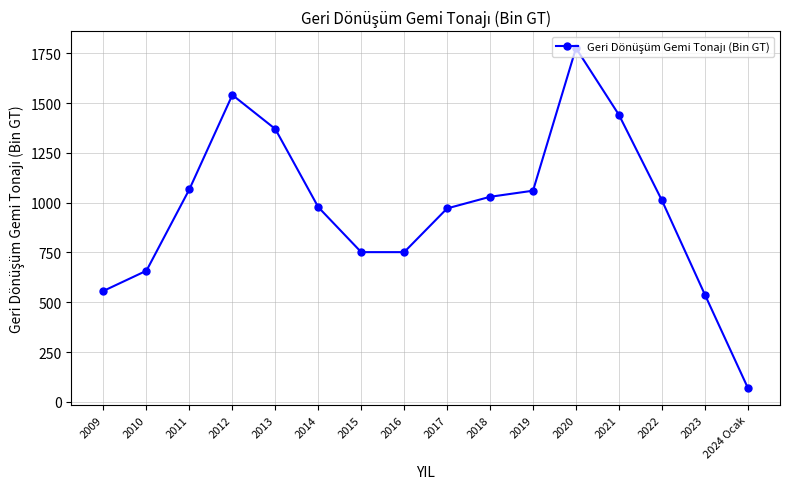

What is the difference between the values at 2019 and 2013?

309.7